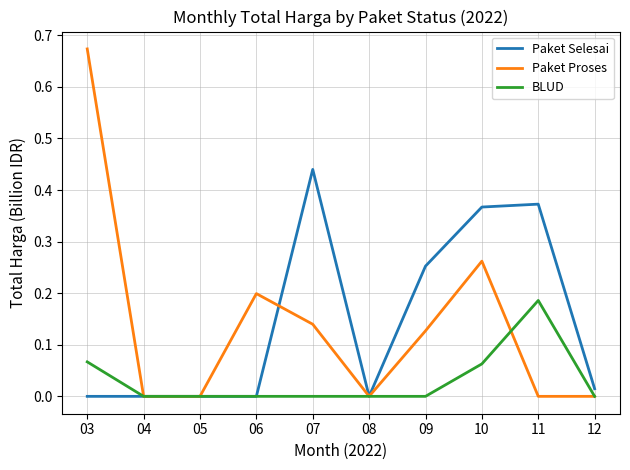

Which series changed the most between 10 and 11?

Paket Proses